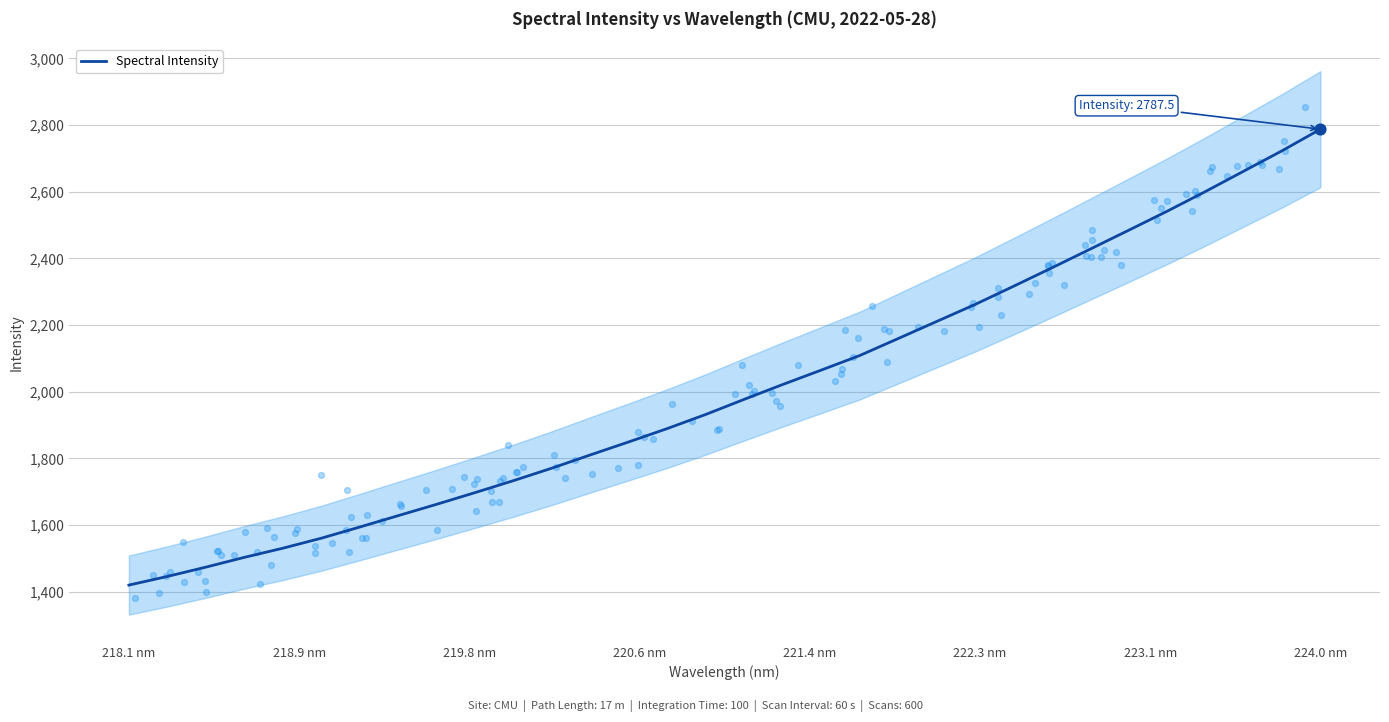

What is the highest value of the Spectral Intensity series?

2787.5